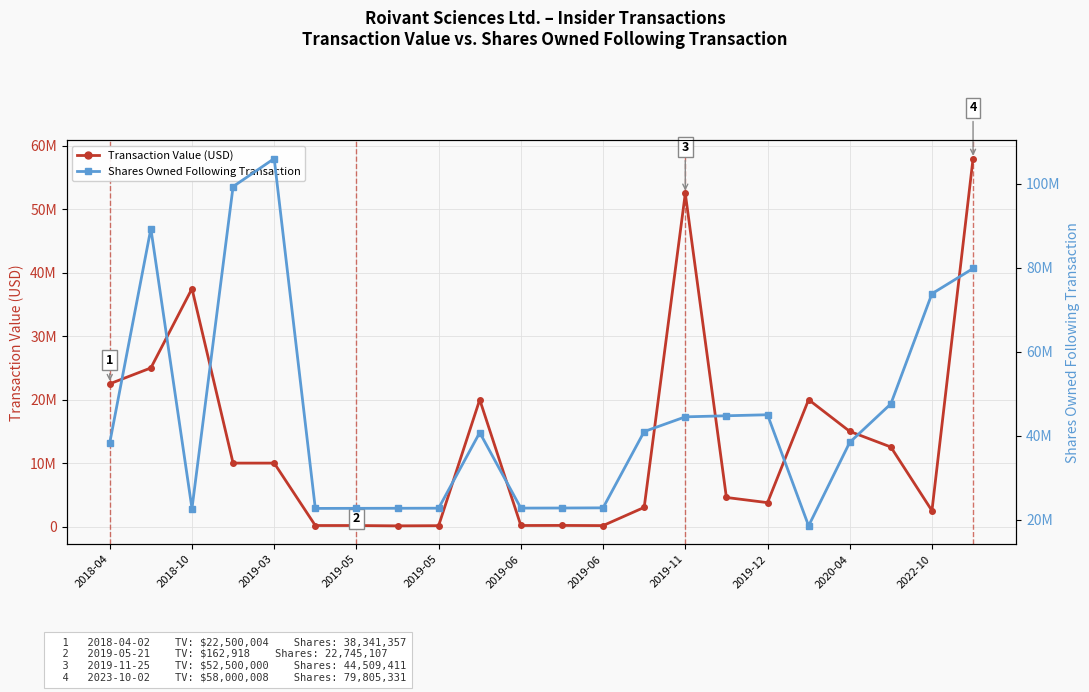

What is the sum of all Shares Owned Following Transaction values?

989331960